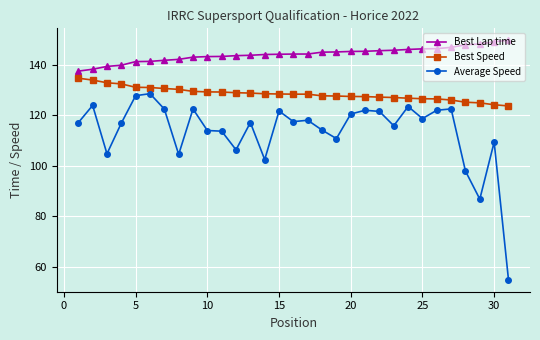

How many data points does each series have?

31